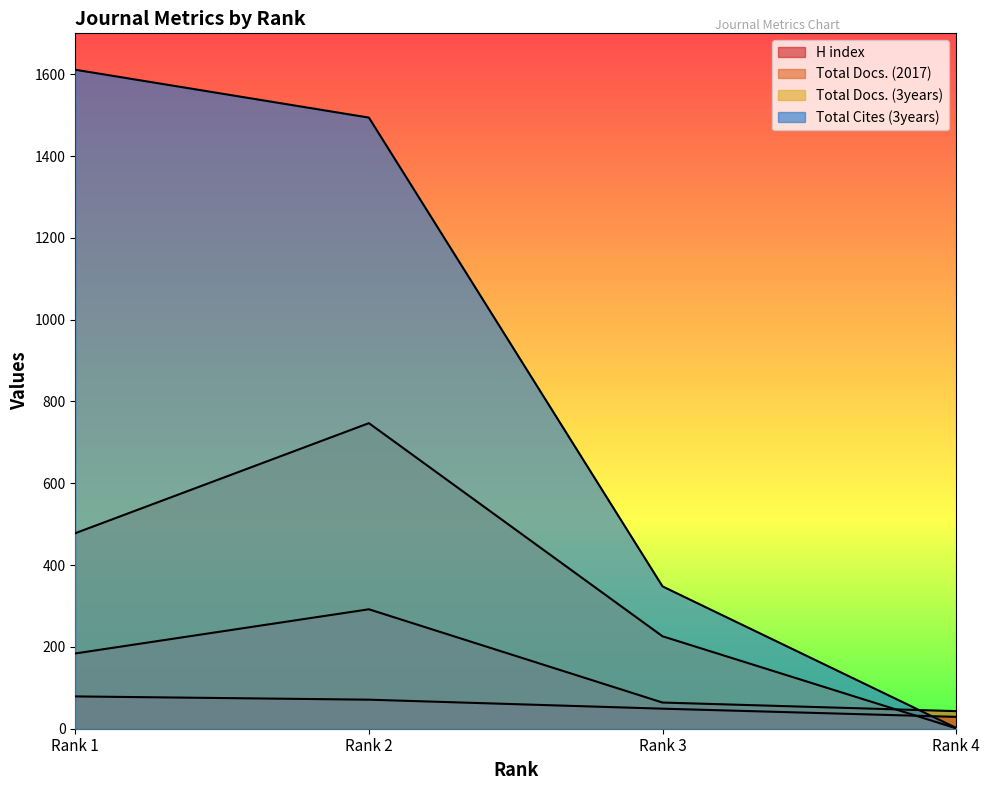

After their last crossing, which series has the higher values: Total Docs. (3years) or Total Docs. (2017)?

Total Docs. (2017)